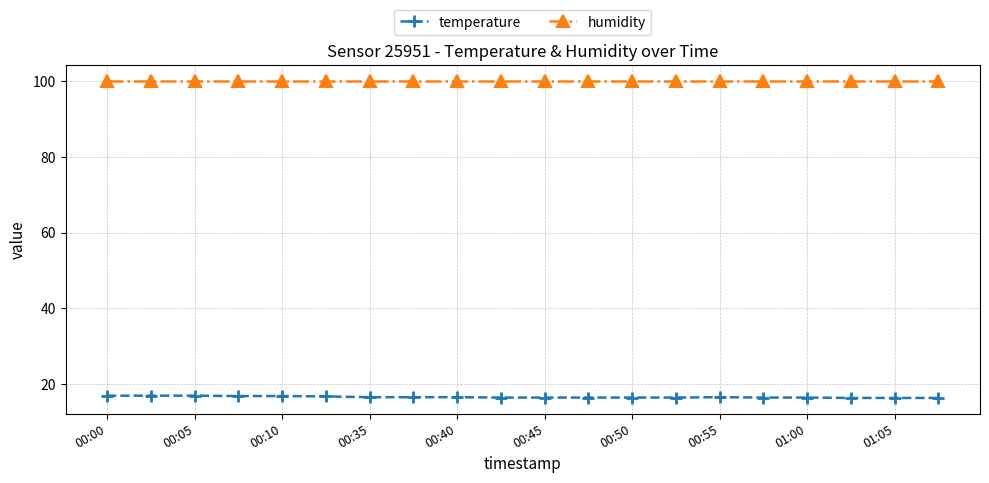

What is the value of the temperature point at the 1st from the left?

17.0